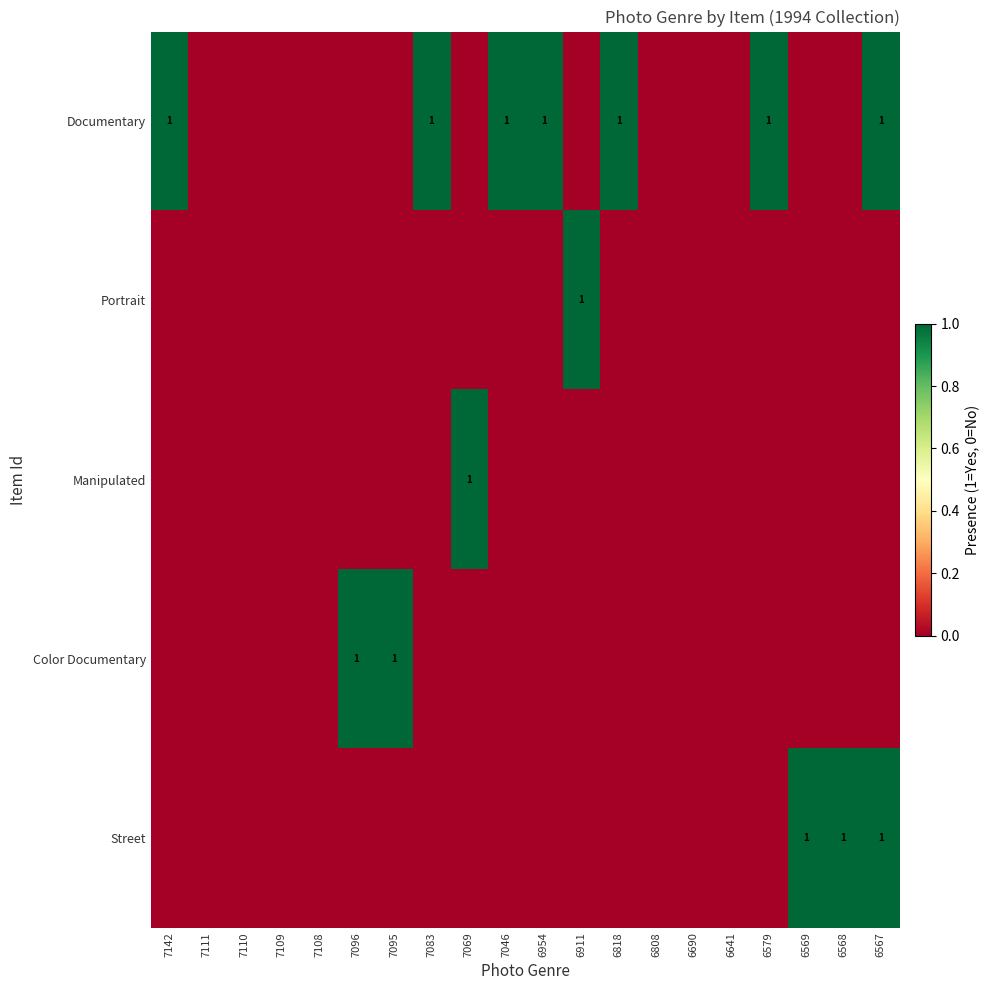

What is the maximum value shown in the chart?

1